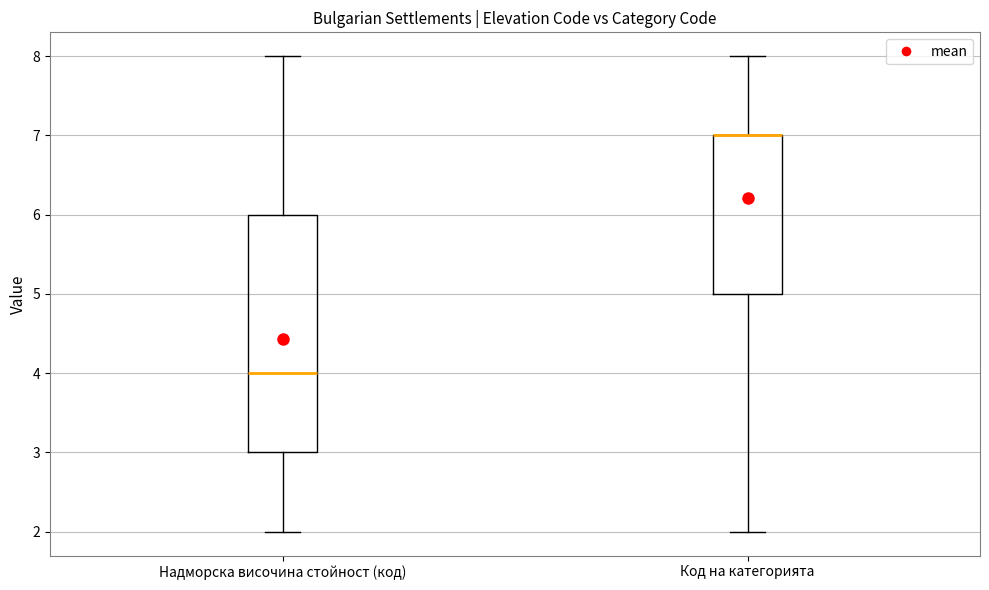

Reading left to right, transcribe this box plot: for each box, give where its median line is, the range the box spans, and where its two whiskers end, as read against the y-axis. The values are not printed on the chart, so give them approximately, as read against the axis.

Надморска височина стойност (код): median 4, box 3 to 6, whiskers 2 to 8
Код на категорията: median 7 (drawn on the box's upper edge), box 5 to 7, whiskers 2 to 8